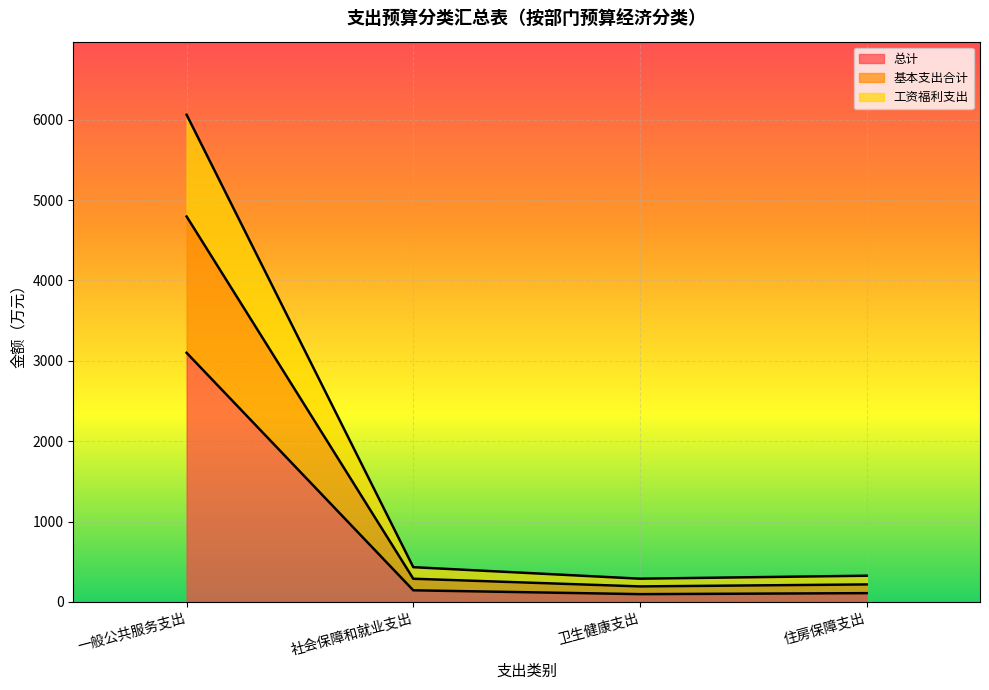

What position from the left is 一般公共服务支出?

1